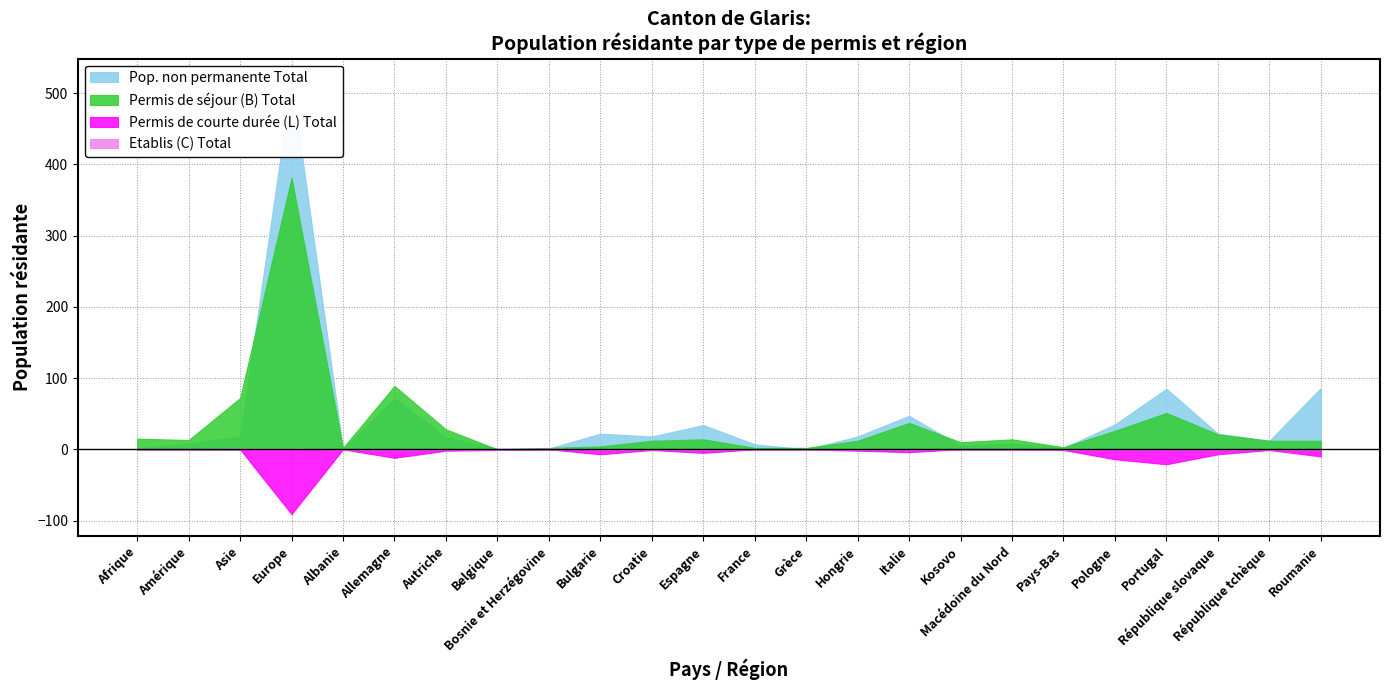

What is the label of the 21st point from the left?

Portugal